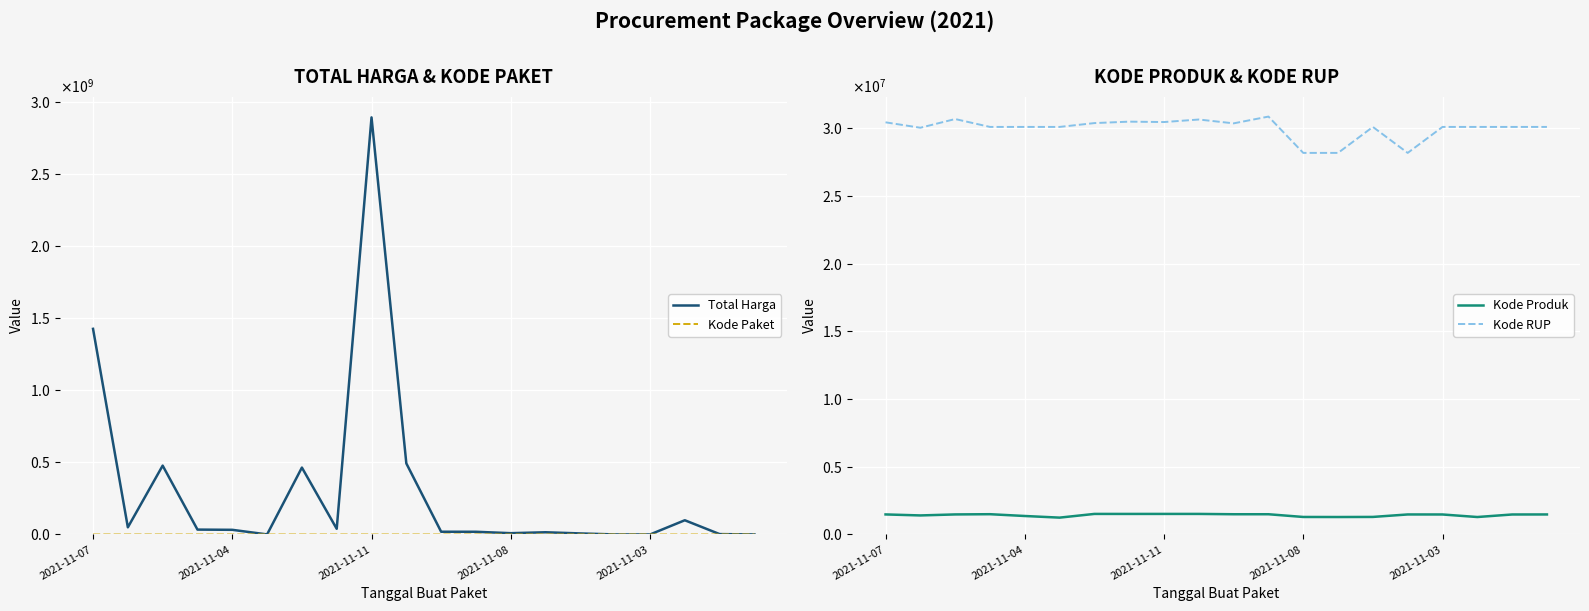

What is the difference between the maximum and second lowest values in the Kode Paket series?

132427